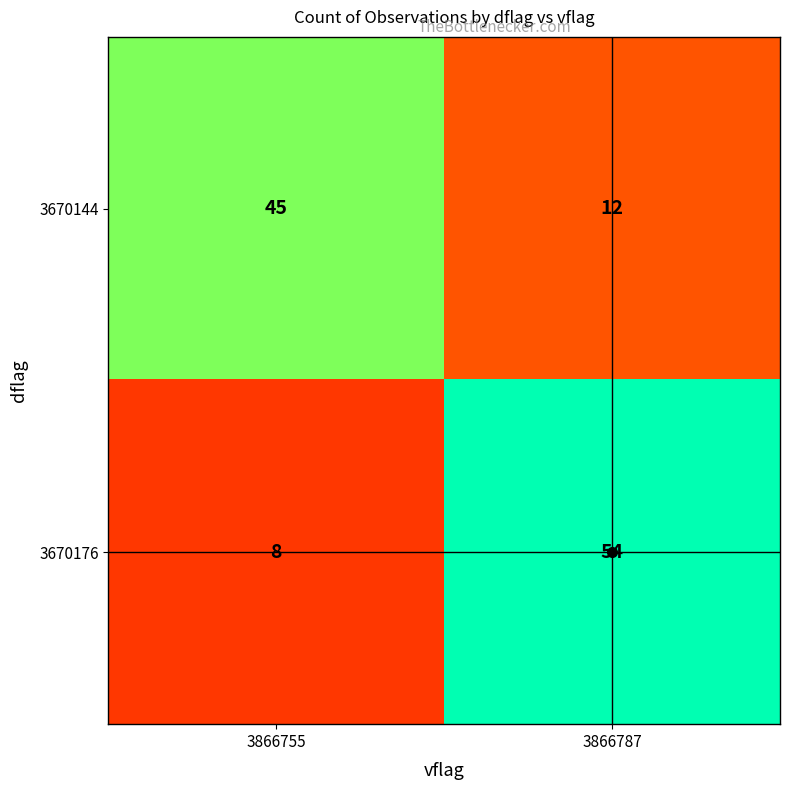

What is the total value across all series at 3866787?

66